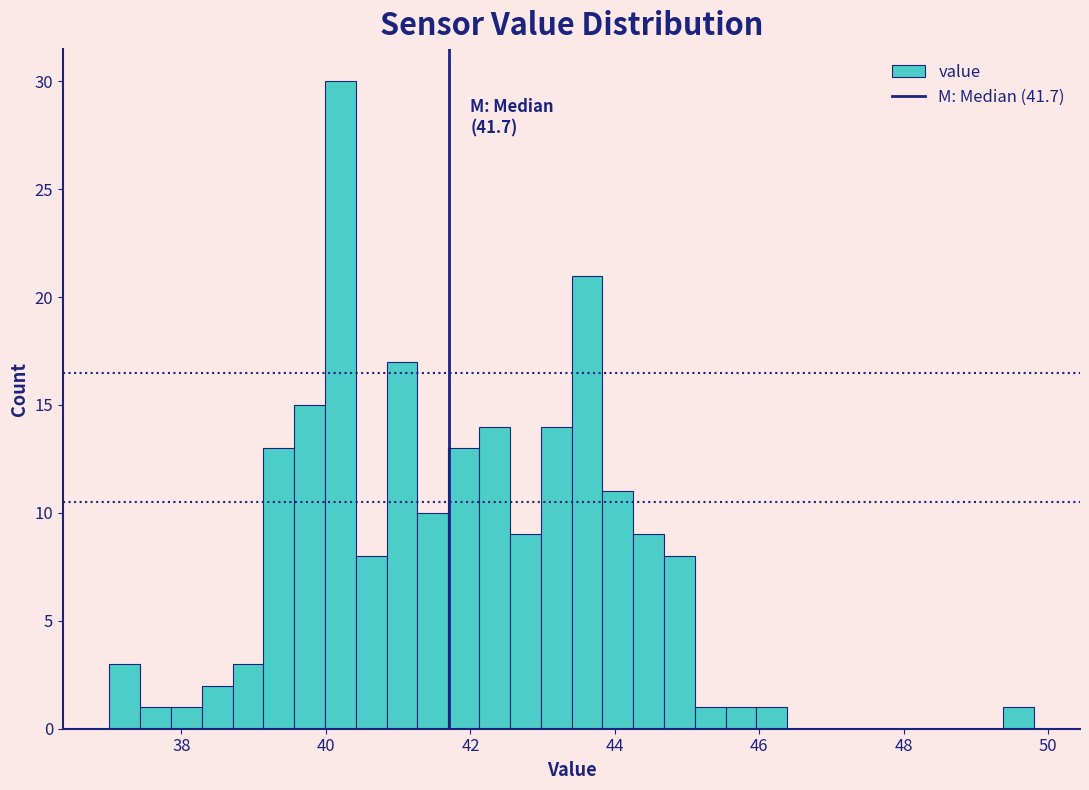

Read against the x-axis, roughly where is the centre of the tallest bar?

40.2